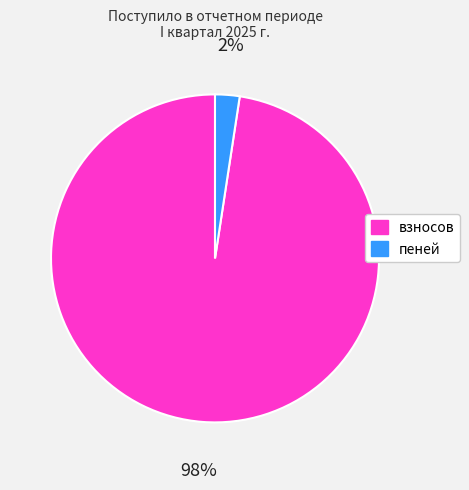

What is the largest slice in the pie chart?

взносов